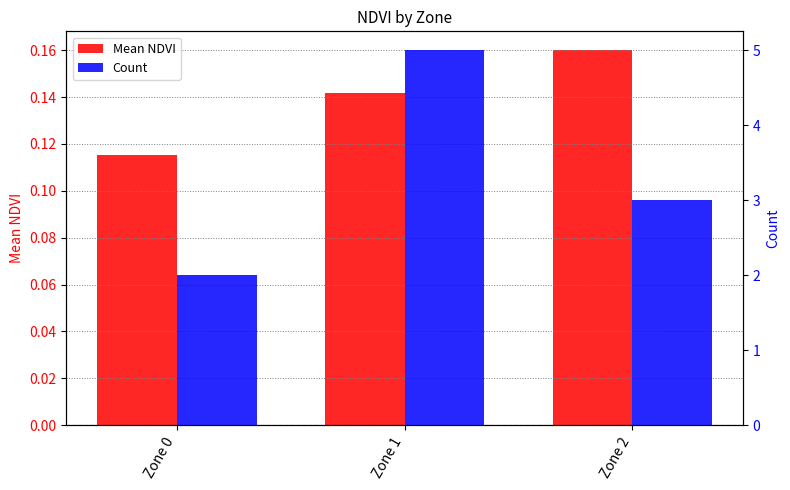

What is the difference between the second highest and minimum values in the Count series?

1.0